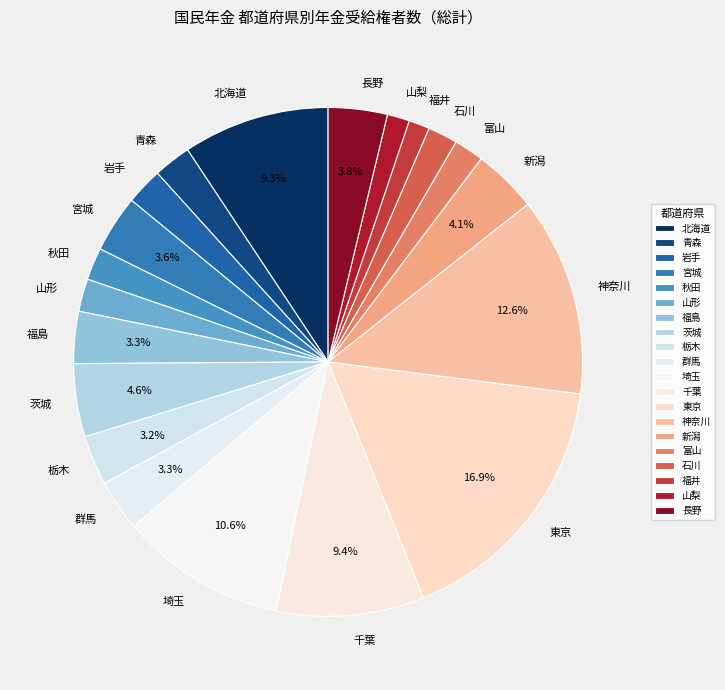

What is the largest slice in the pie chart?

東京